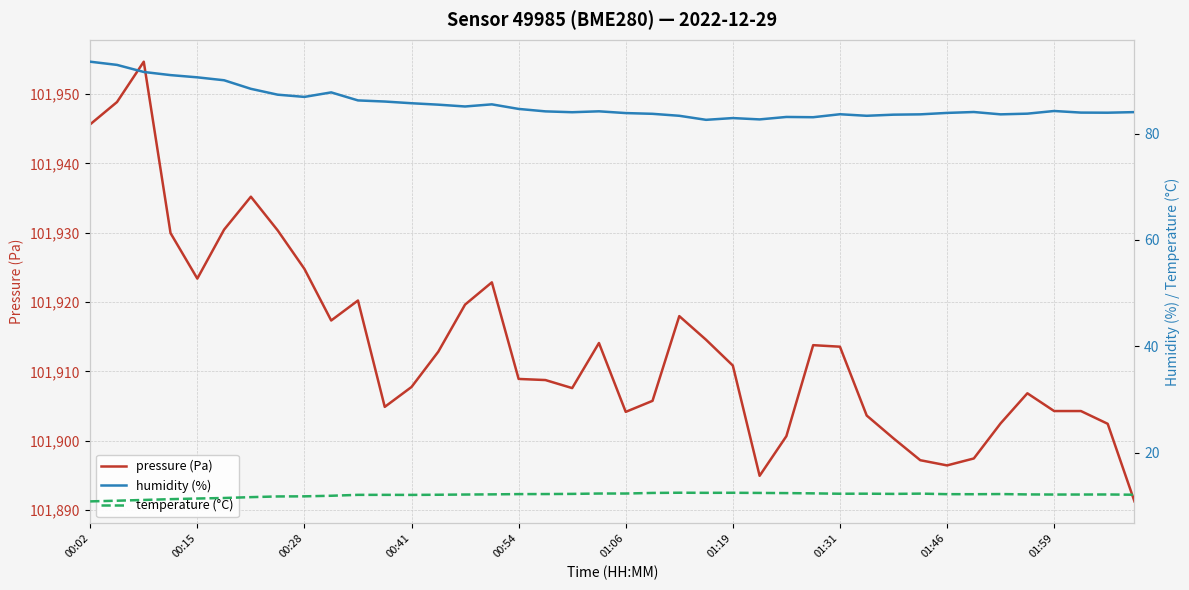

Which has a higher value, 17 or 19?

19